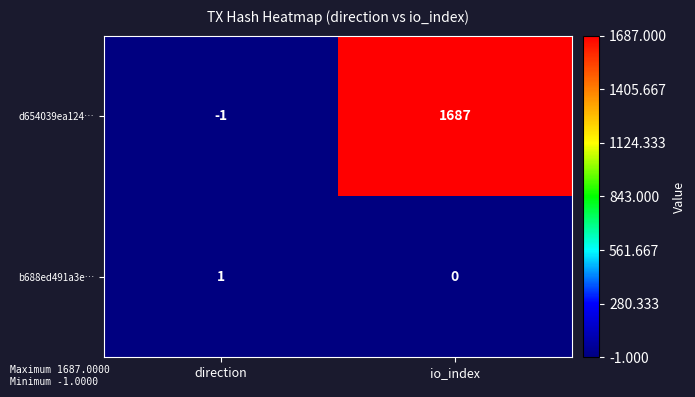

Where is d654039ea124… nearest to the value 843?

direction